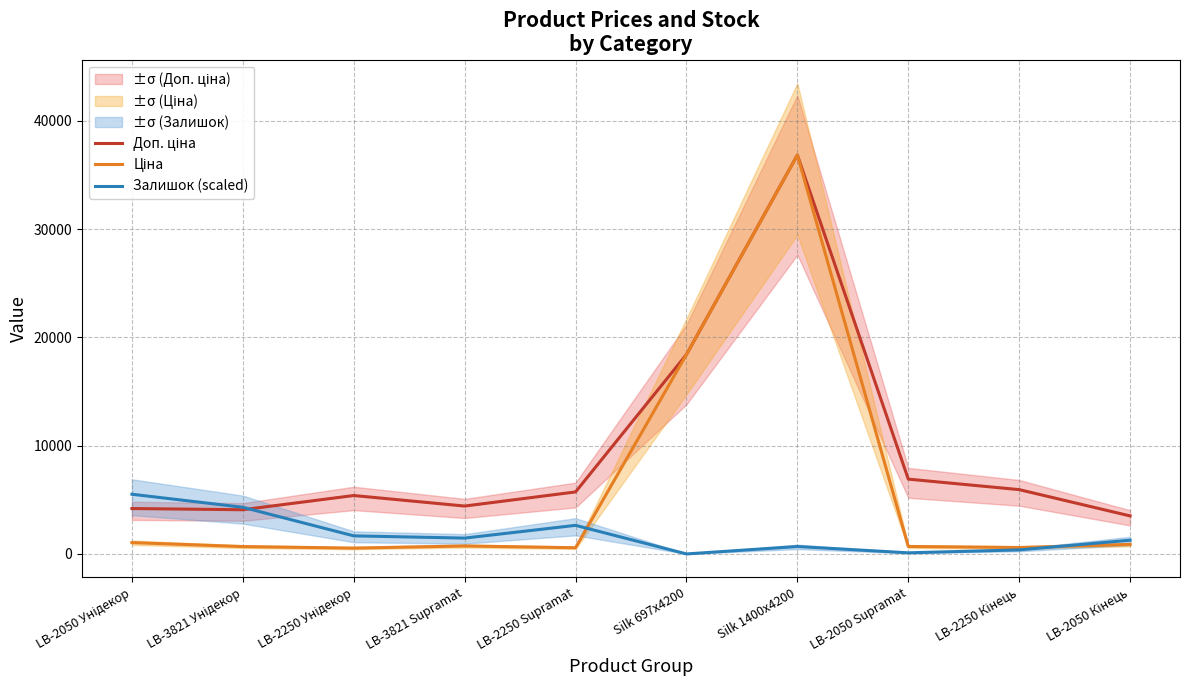

What position from the right is LB-3821 Унідекор?

9